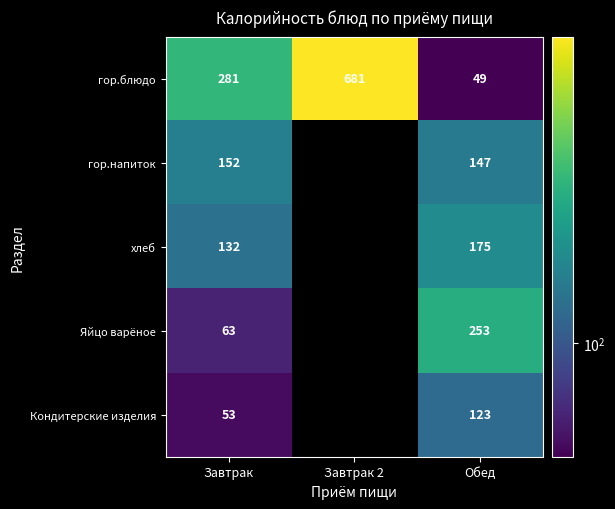

How many гор.блюдо values are between 49 and 681?

3